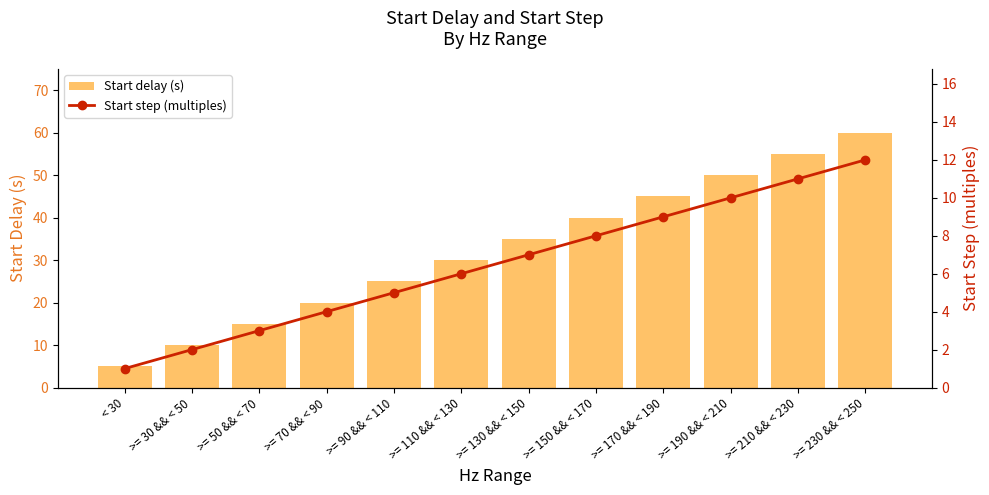

Is it true that Start delay (s) equals 45 at >= 170 && < 190?

True